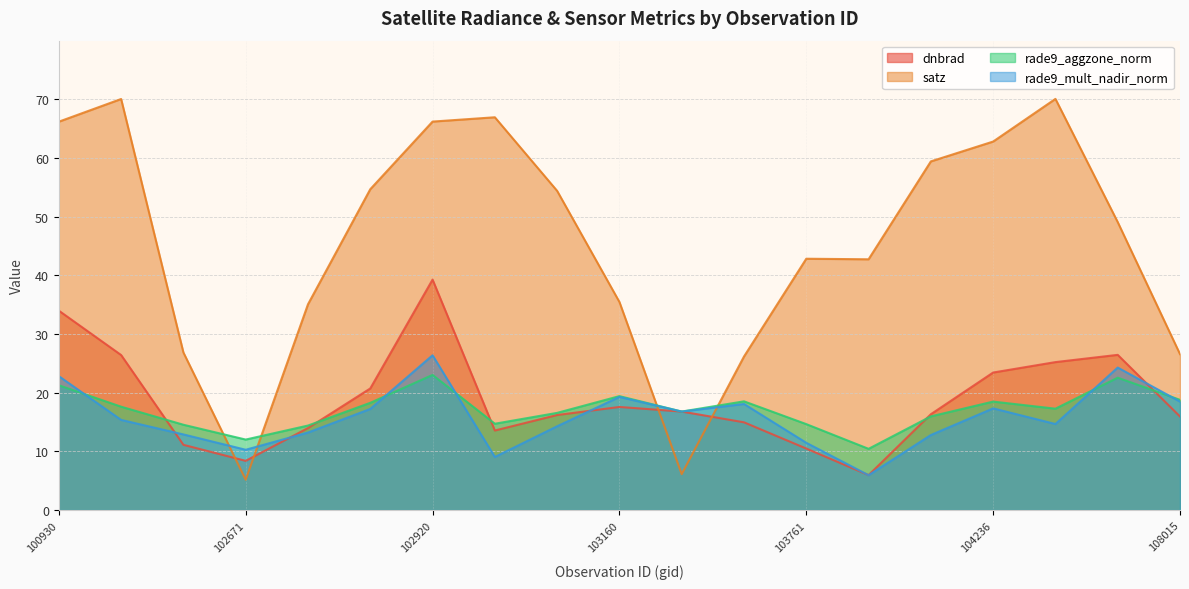

Reading left to right, what are all the values shown in this chart?

dnbrad: 100930=34.0	102421=26.4	102551=11.1	102671=8.4	102792=14.0	102912=20.7	102920=39.3	103032=13.6	103040=16.2	103160=17.6	103279=16.8	103397=15.0	103761=10.5	104112=6.0	104229=16.3	104236=23.4	104346=25.2	104355=26.5	108015=15.9
satz: 100930=66.2	102421=70.1	102551=26.9	102671=5.2	102792=35.1	102912=54.7	102920=66.2	103032=66.9	103040=54.4	103160=35.5	103279=6.1	103397=26.2	103761=42.8	104112=42.7	104229=59.4	104236=62.8	104346=70.1	104355=49.1	108015=26.6
rade9_aggzone_norm: 100930=21.3	102421=17.6	102551=14.5	102671=12.0	102792=14.4	102912=18.3	102920=23.0	103032=14.7	103040=16.6	103160=19.4	103279=16.8	103397=18.5	103761=14.7	104112=10.4	104229=16.0	104236=18.5	104346=17.3	104355=22.6	108015=18.8
rade9_mult_nadir_norm: 100930=22.8	102421=15.4	102551=12.9	102671=10.3	102792=13.2	102912=17.2	102920=26.4	103032=9.1	103040=14.3	103160=19.3	103279=16.8	103397=18.1	103761=11.5	104112=5.9	104229=12.8	104236=17.3	104346=14.7	104355=24.3	108015=18.5